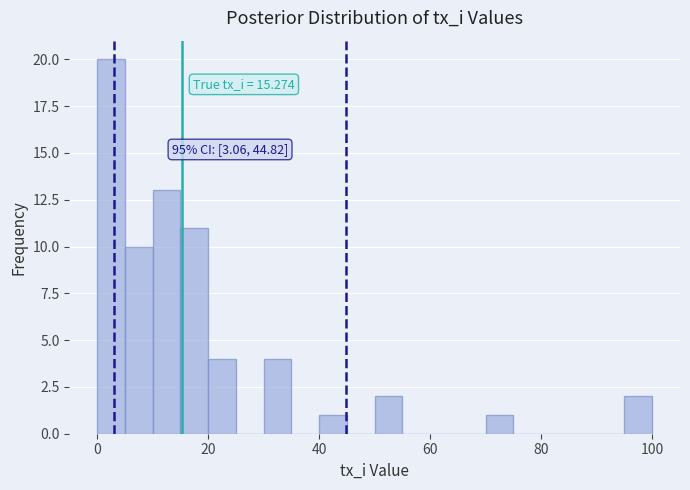

Around what value on the x-axis is the tallest bar? Give the approximate position of its centre, as read against the axis.

2